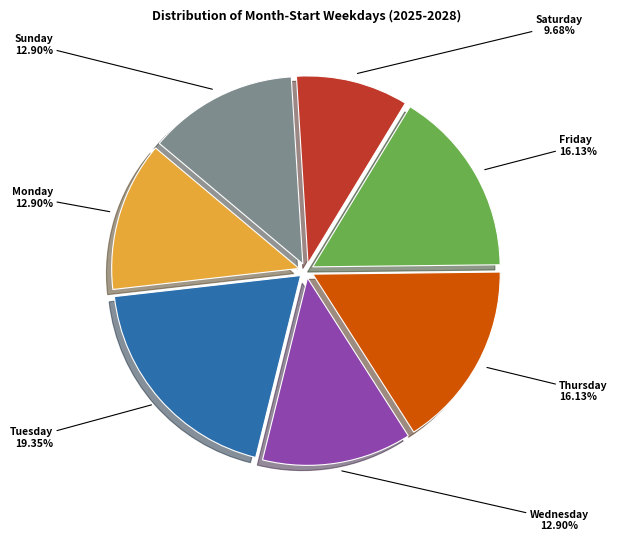

Is there any slice that represents more than half of the pie?

No